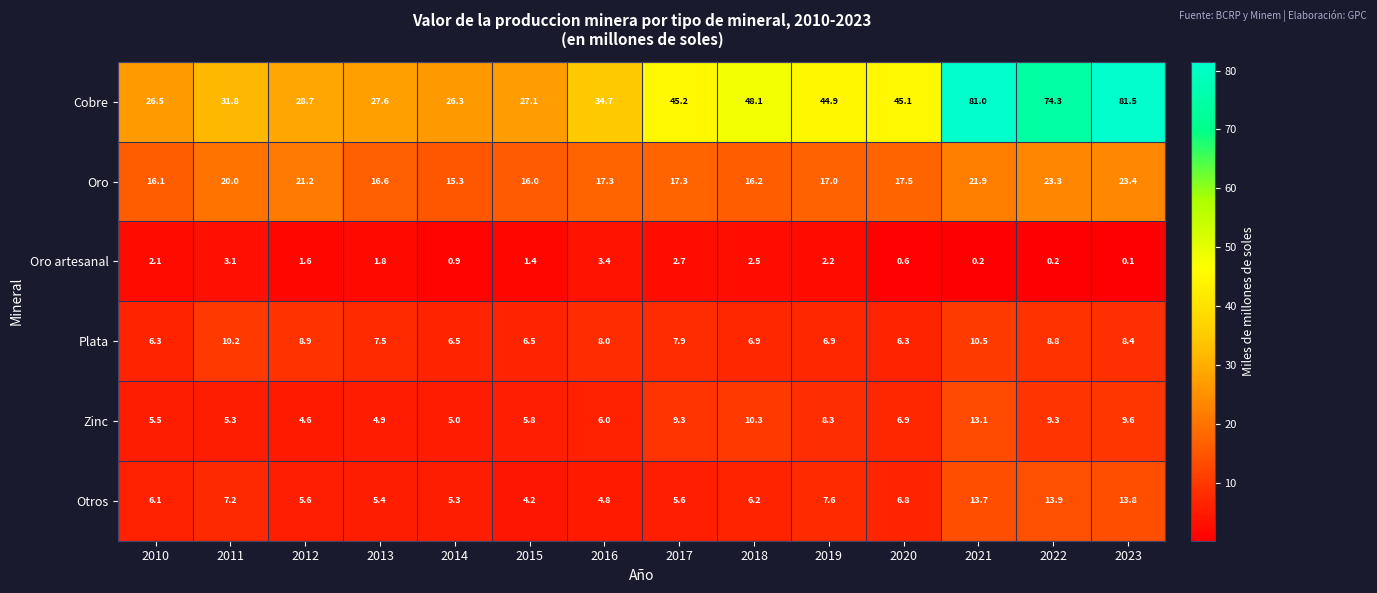

At which label is Cobre closest to 53?

2018